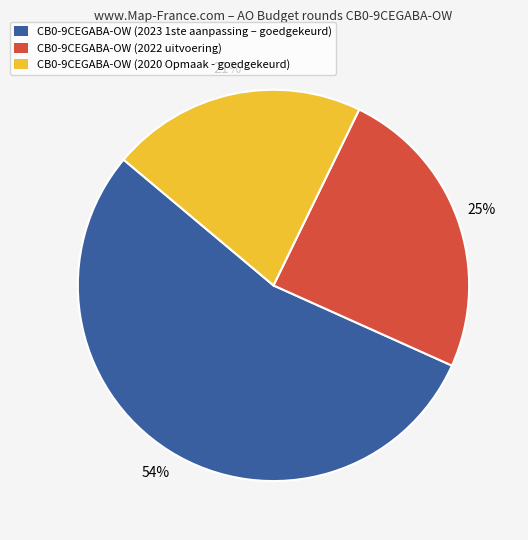

How many segments does this pie chart have?

3